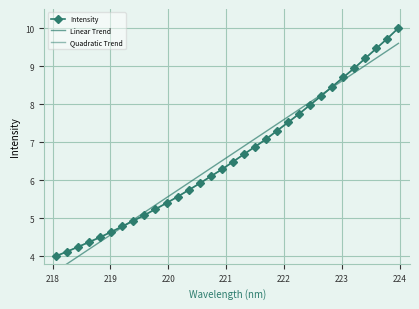

How many distinct data groups are displayed?

3